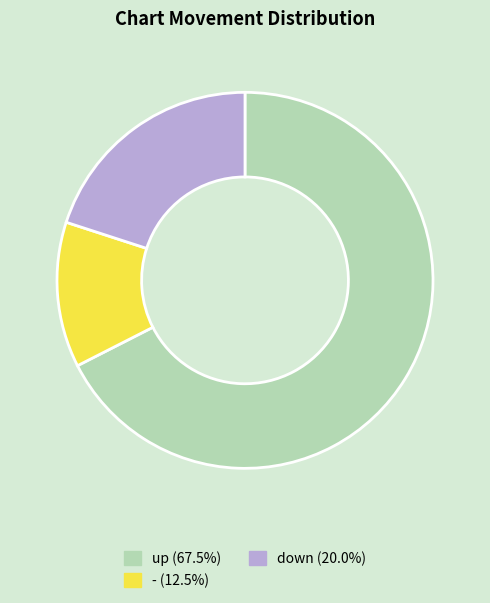

What is the ratio of the value at up (67.5%) to the value at - (12.5%)?

5.4